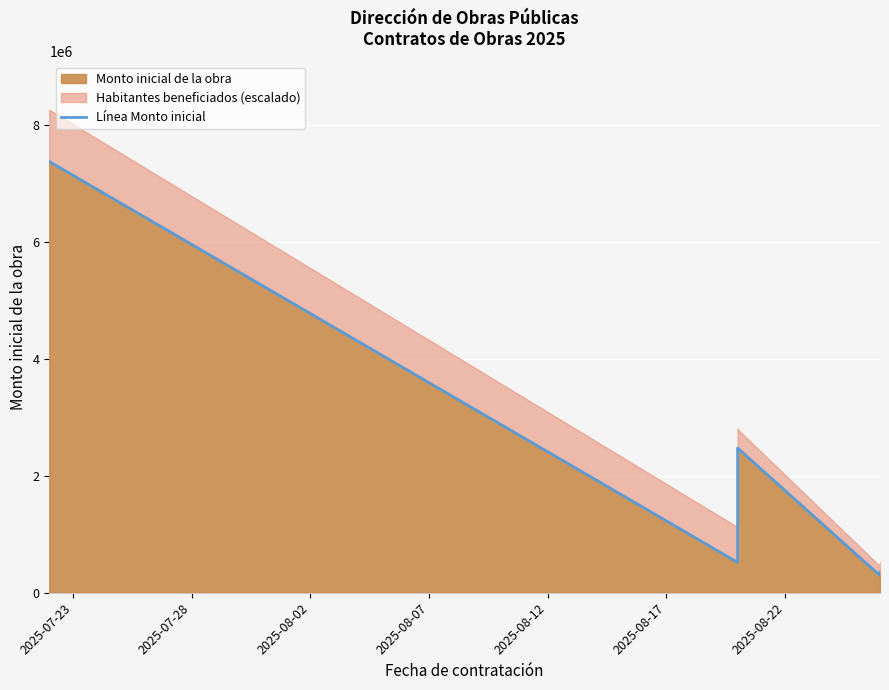

True or false: the data shows 1263316.1 at 2025-08-07.

False